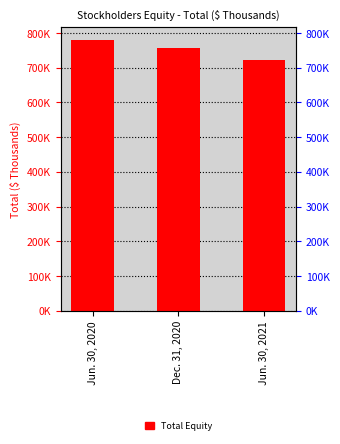

What position from the left is Dec. 31, 2020?

2